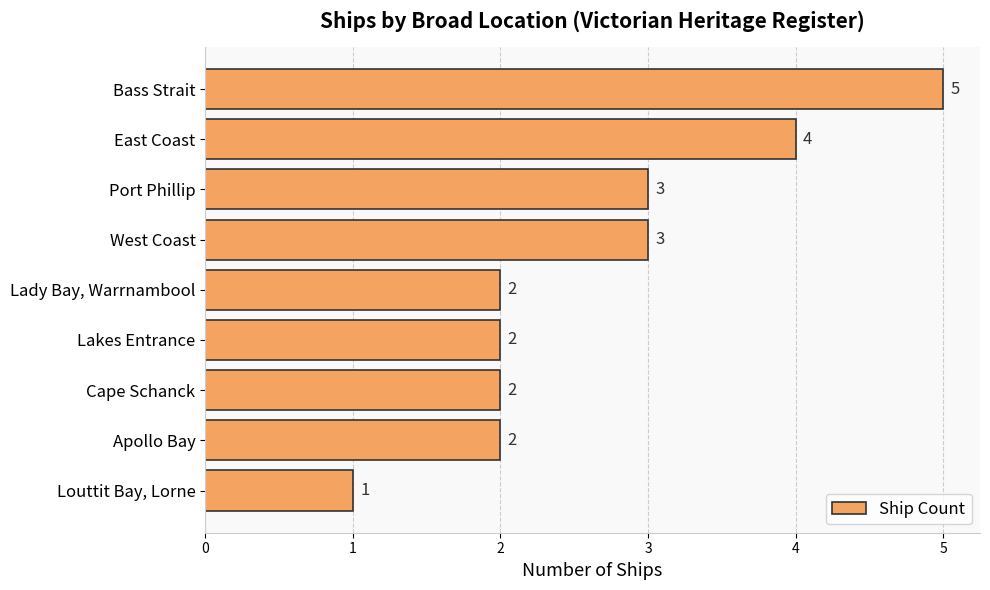

Approximately how many times larger is the value at Apollo Bay compared to Lakes Entrance?

1.0